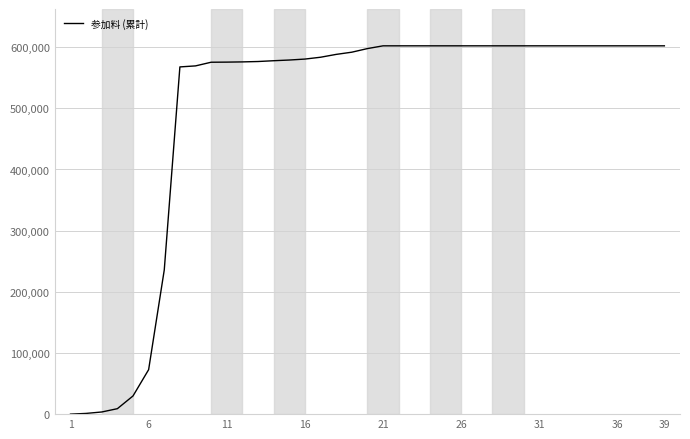

What is the difference between the maximum and minimum values?

602195